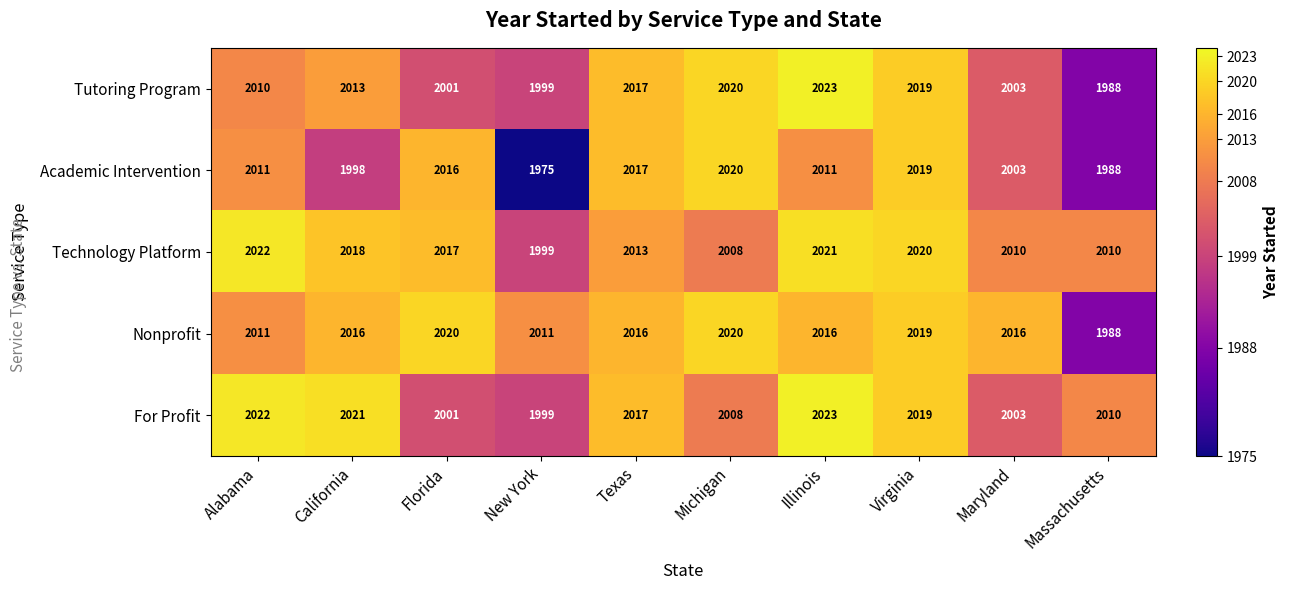

What is the sum of all For Profit values?

20123